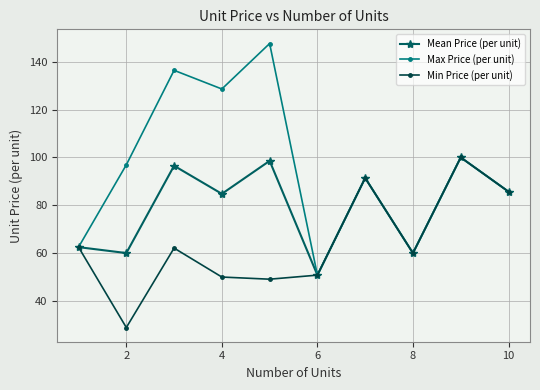

What is the difference between the maximum and minimum values in the Max Price (per unit) series?

96.8